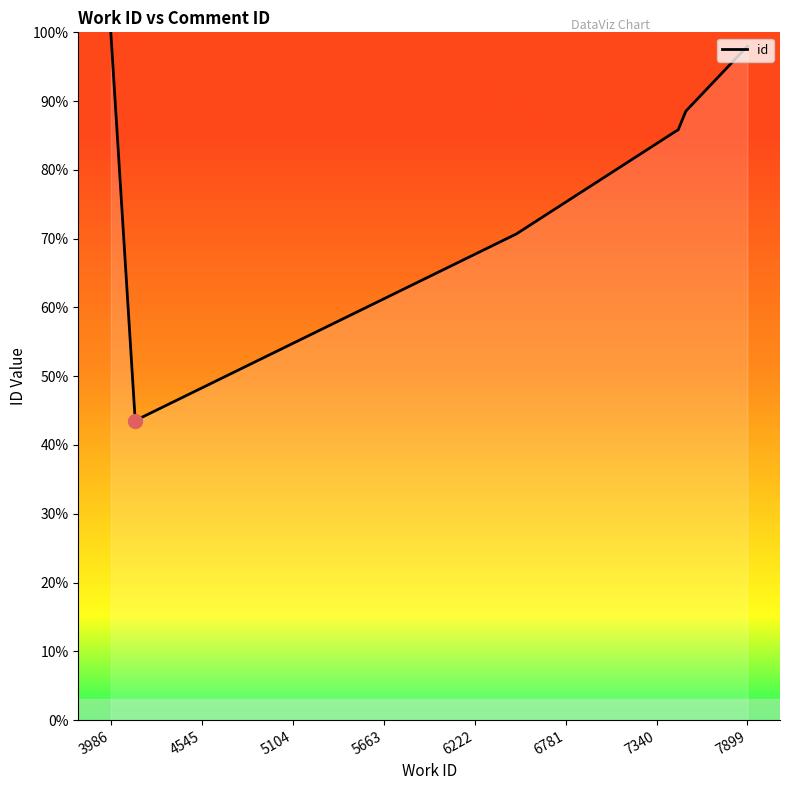

True or false: there are more than 2 points higher than both neighbors.

False